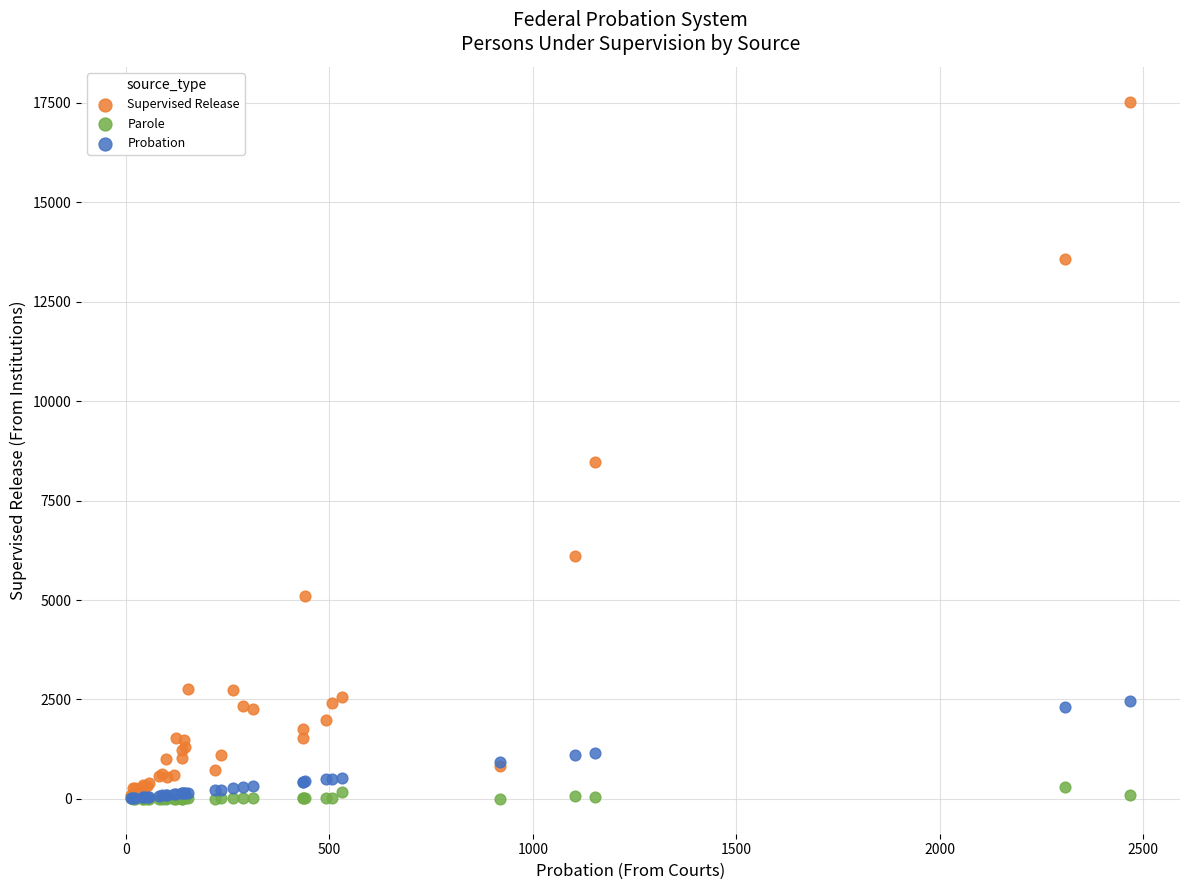

What are all the series names shown in the legend?

Supervised Release, Parole, Probation